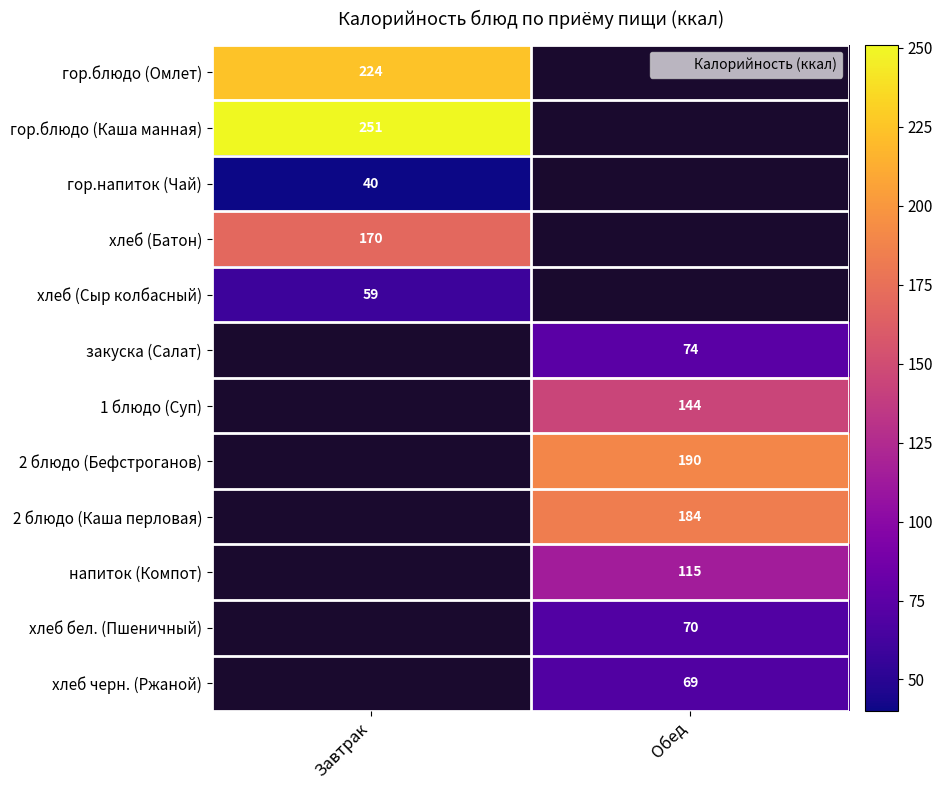

Count the number of data series in this chart.

12